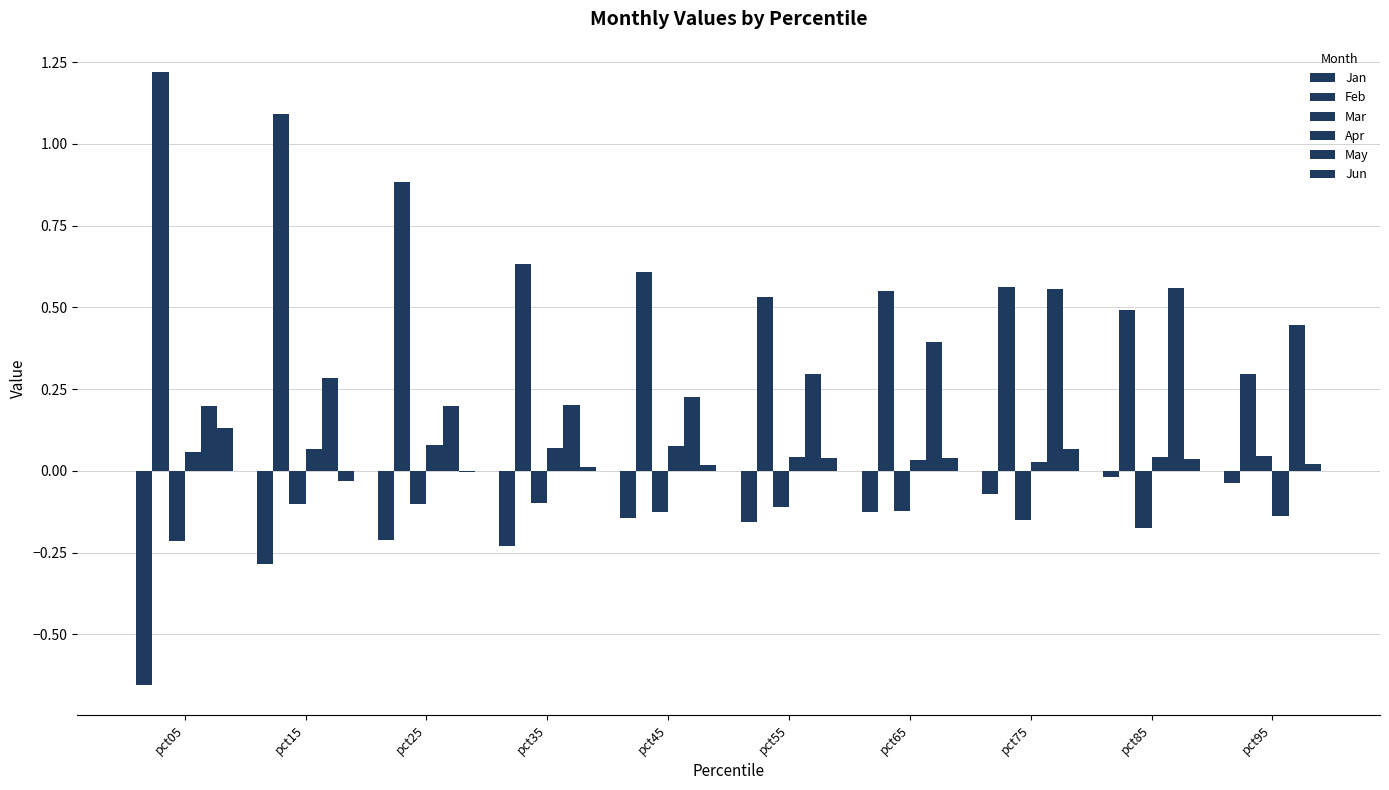

Rank the categories by Apr value from highest to lowest.

pct25, pct45, pct35, pct15, pct05, pct85, pct55, pct65, pct75, pct95